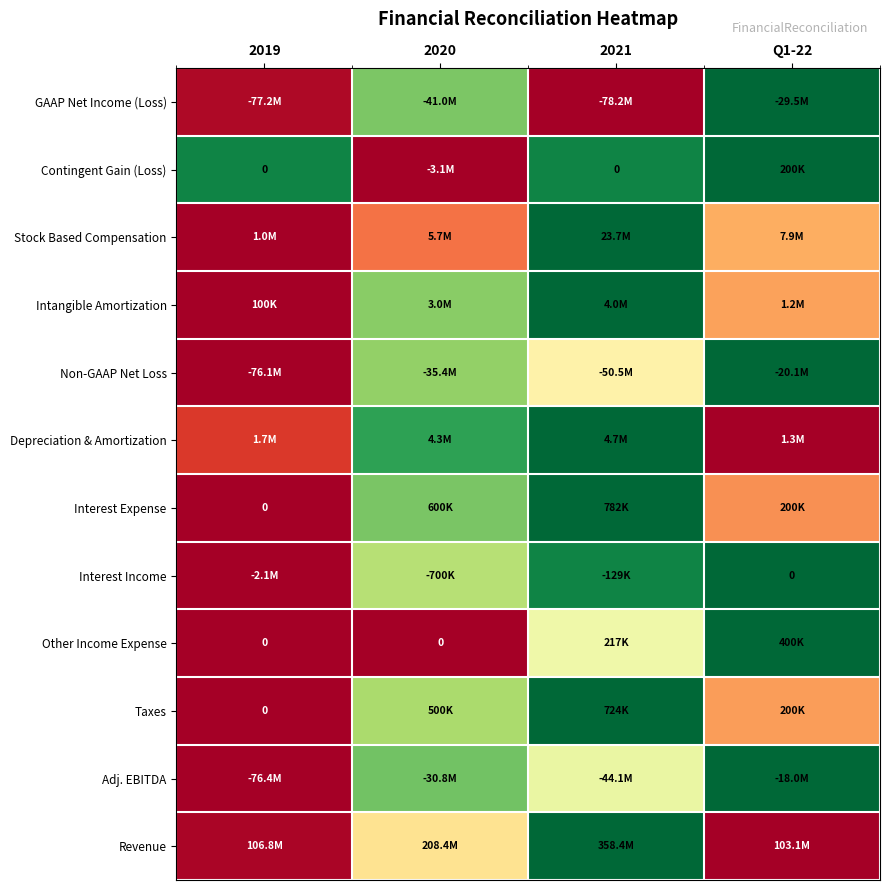

Is the value of Non-GAAP Net Loss at 2020 greater than the value of Stock Based Compensation at 2020?

Yes